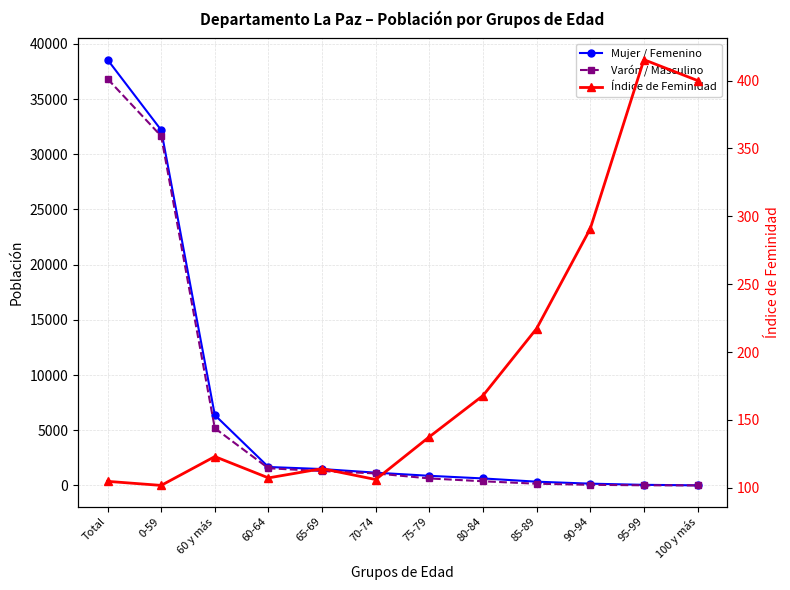

True or false: Índice de Feminidad has a value of 106.1 at 70-74.

True